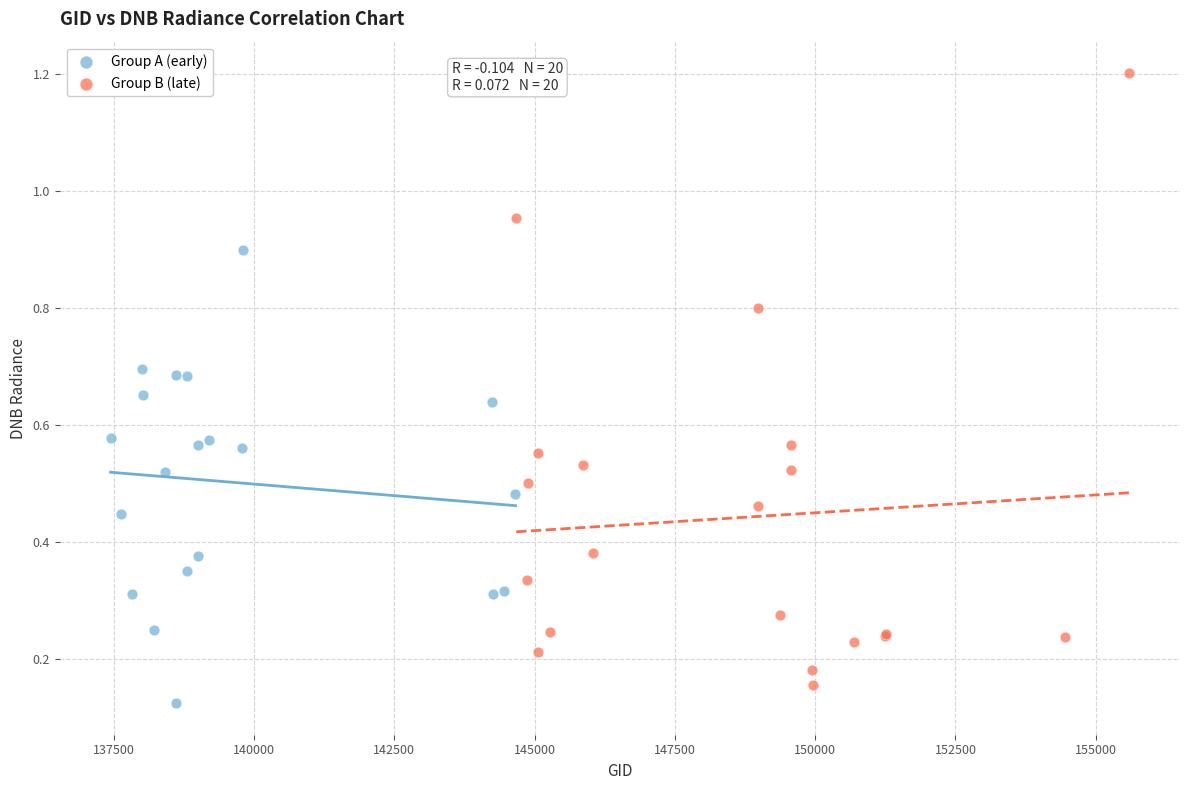

What are all the series names shown in the legend?

Group A (early), Group B (late)